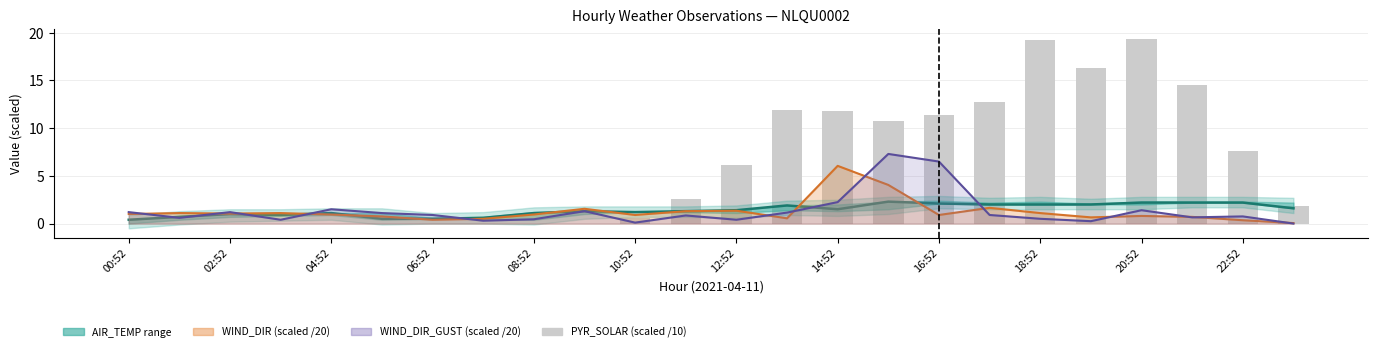

Is the value of WIND_DIR line at 17 greater than the value of AIR_TEMP at 12?

Yes